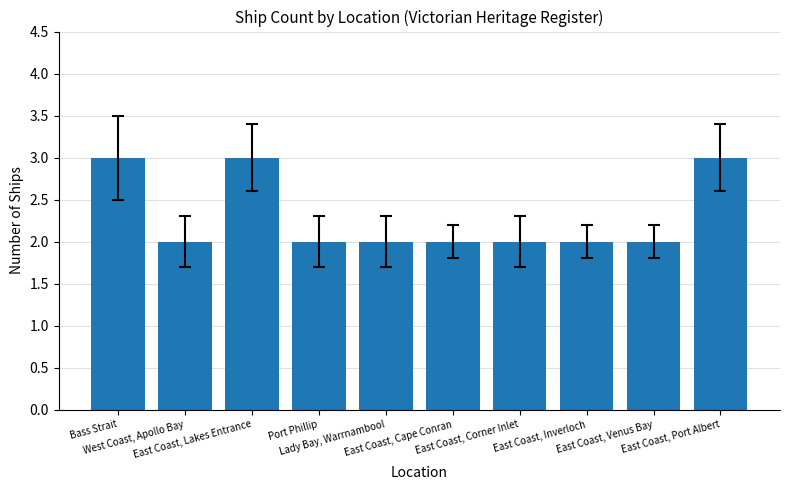

Count the number of data series in this chart.

1